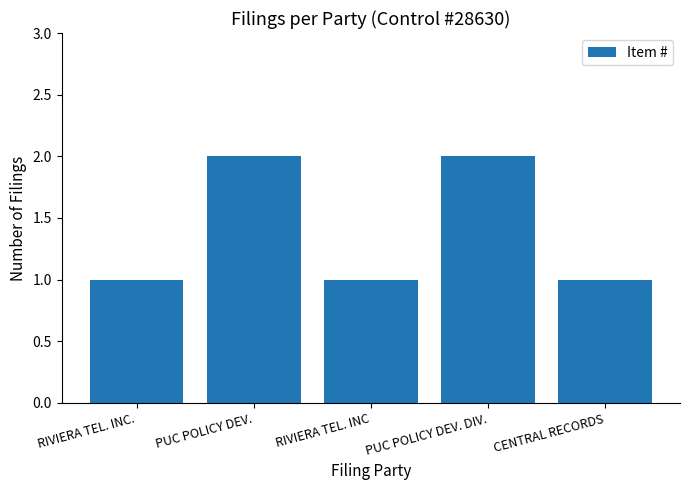

Reading left to right, list all the values displayed in this chart.

1	2	1	2	1